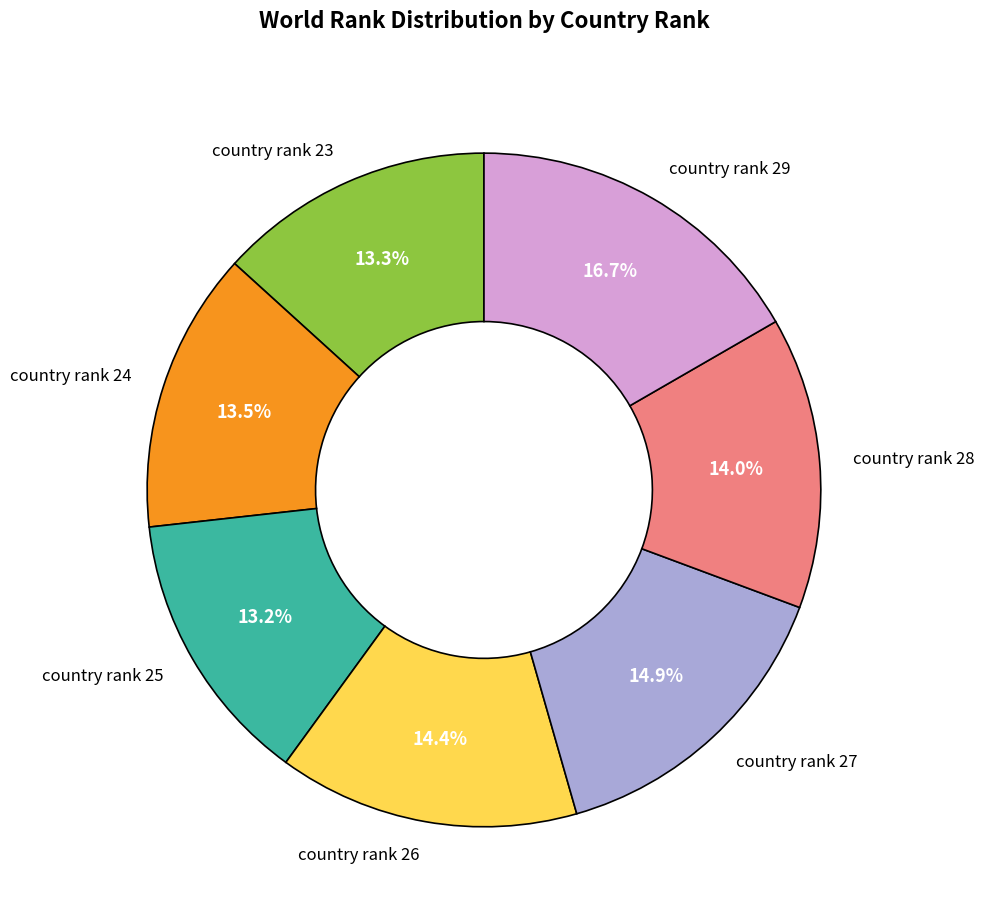

Combined, do country rank 26 and country rank 29 account for over 50%?

No